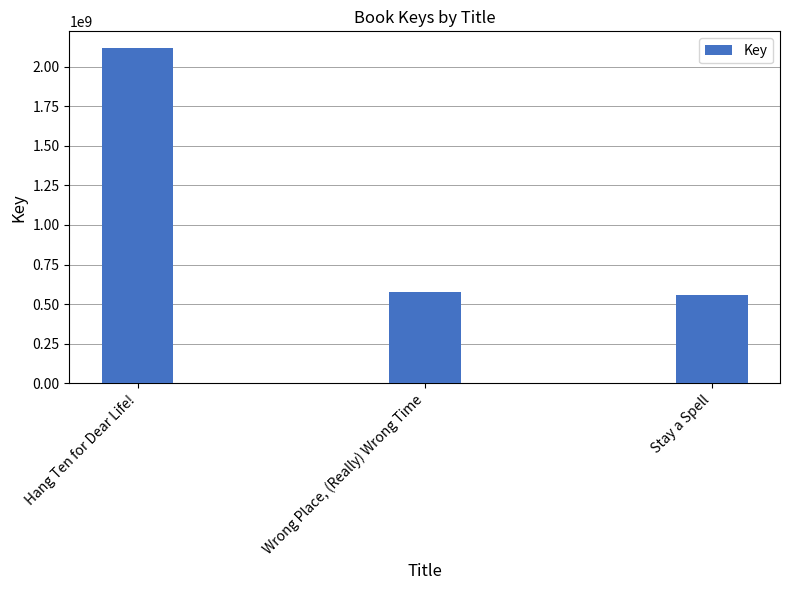

Count the number of data series in this chart.

1